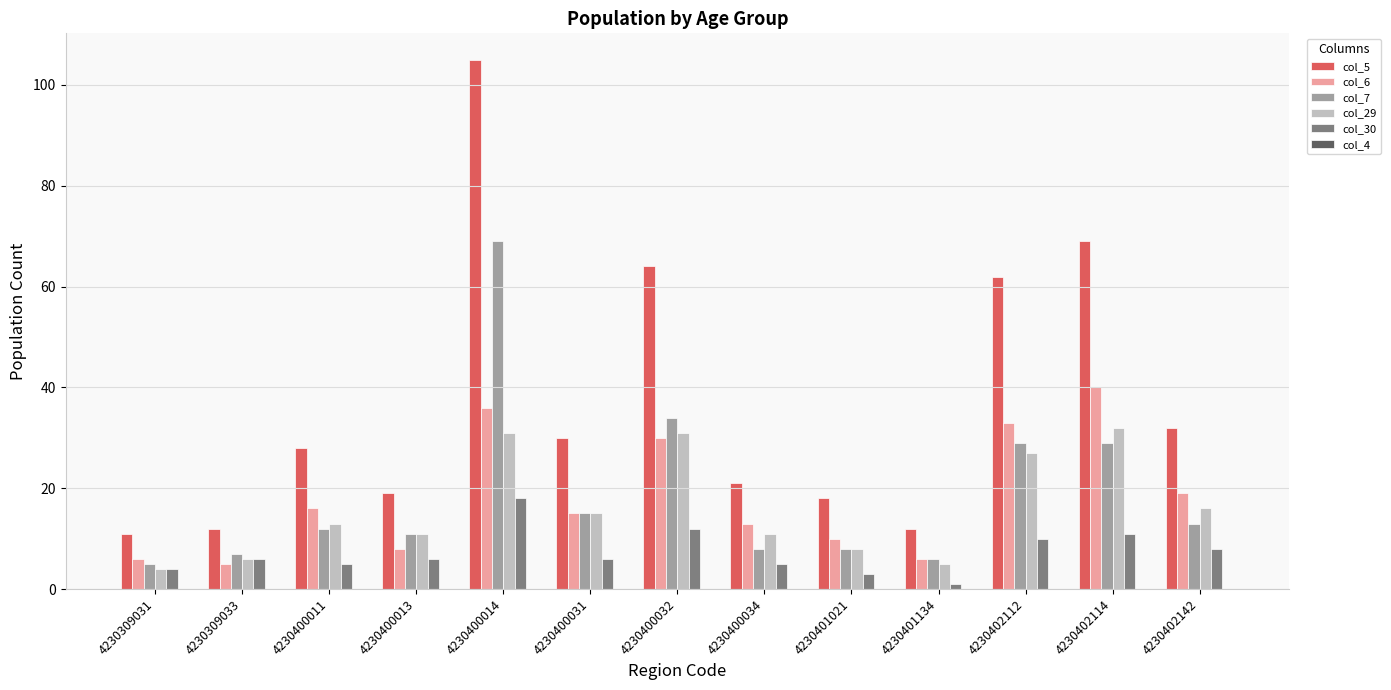

Read the col_5 value at 4230400034, to the nearest 5.

20